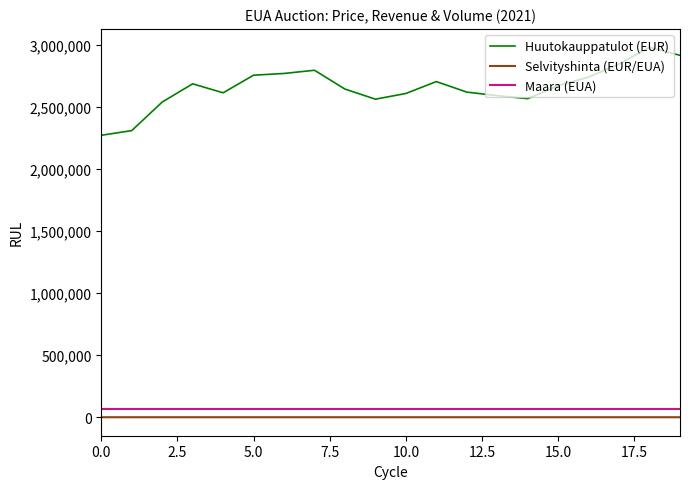

At how many categories does at least one series exceed 741911?

20